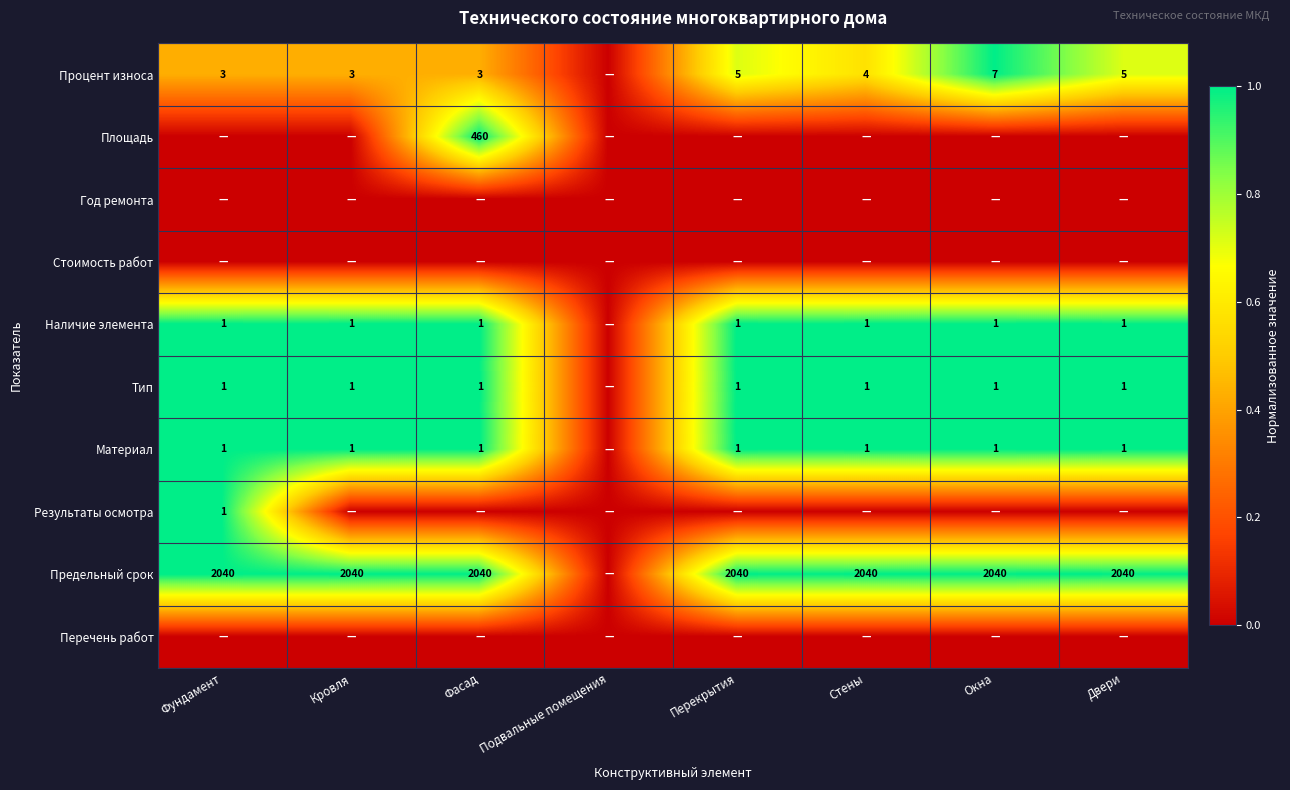

The Процент износа series shows 7 at Окна. True or false?

True